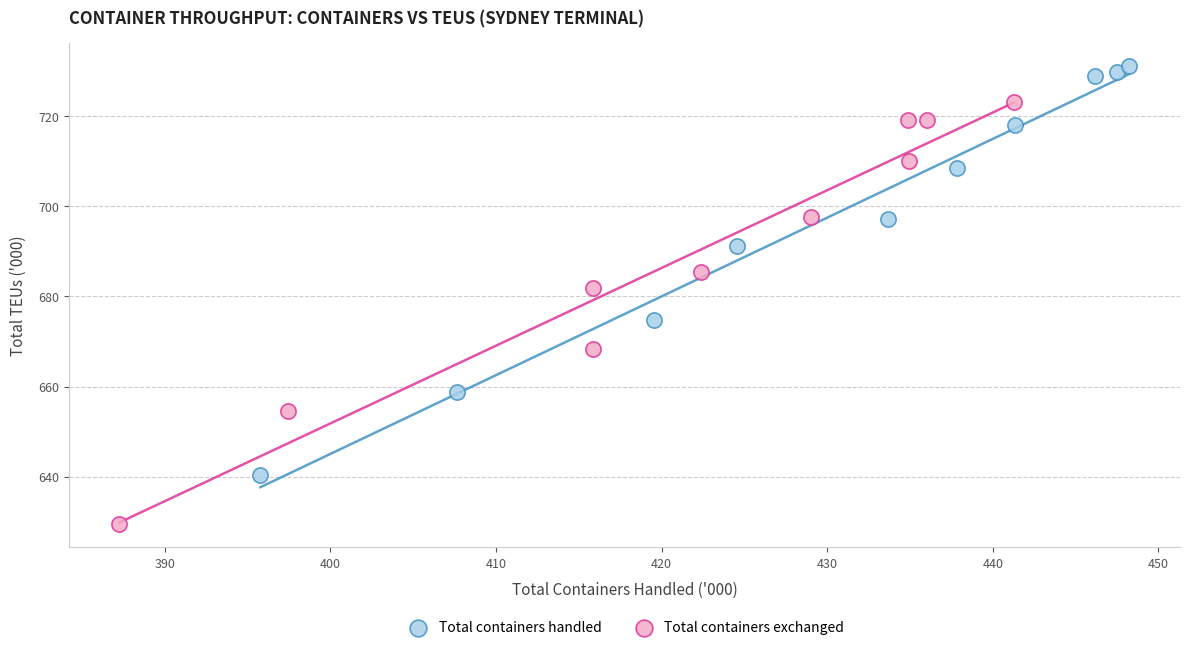

Which series has the widest spread of Y values?

Total containers exchanged